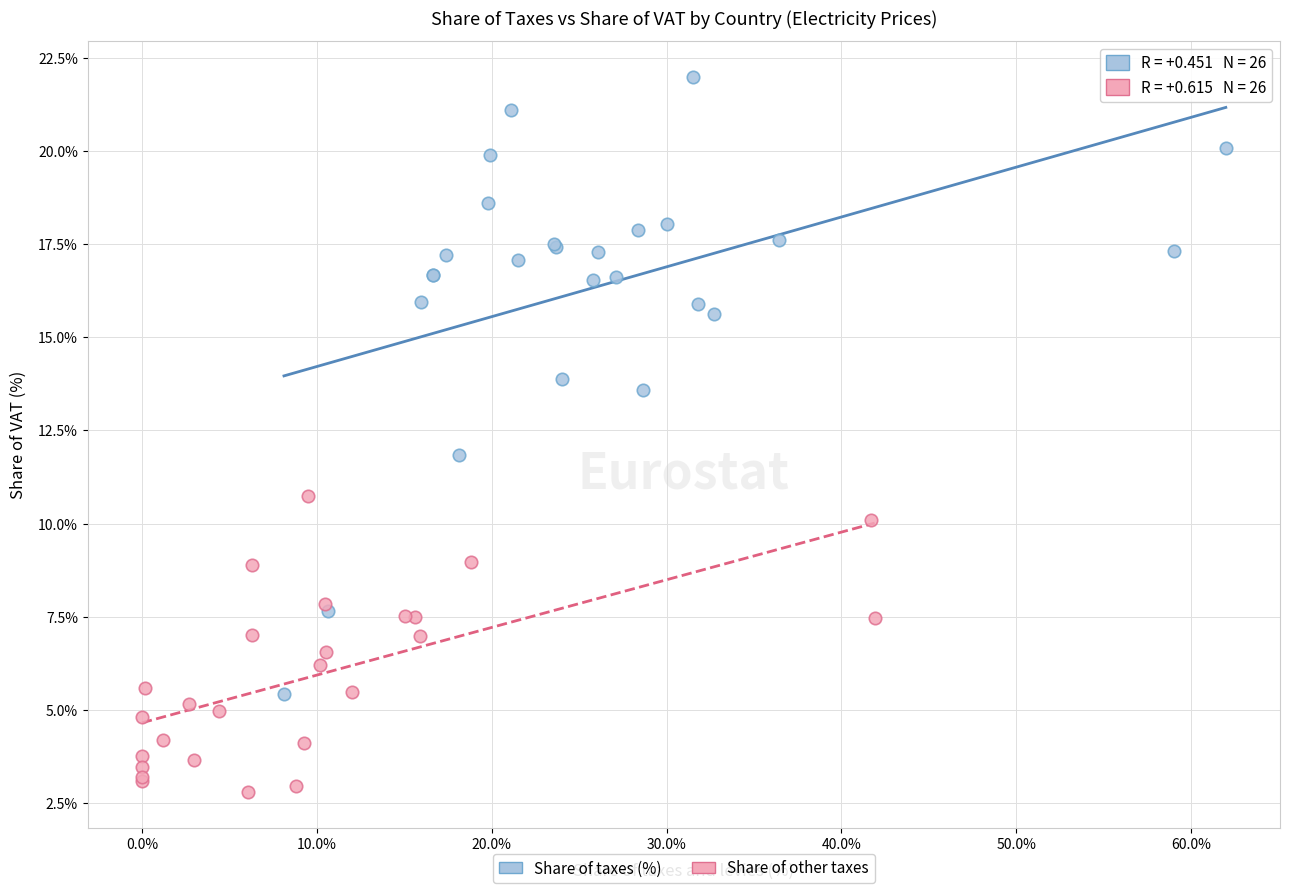

What are all the series names shown in the legend?

Share of taxes (%), Share of other taxes